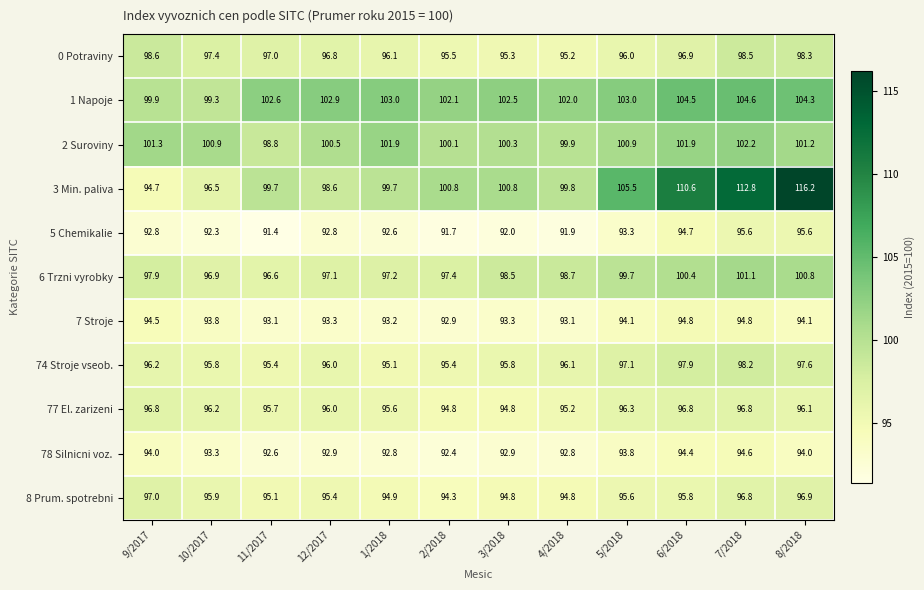

At which label does 74 Stroje vseob. first exceed 96?

9/2017